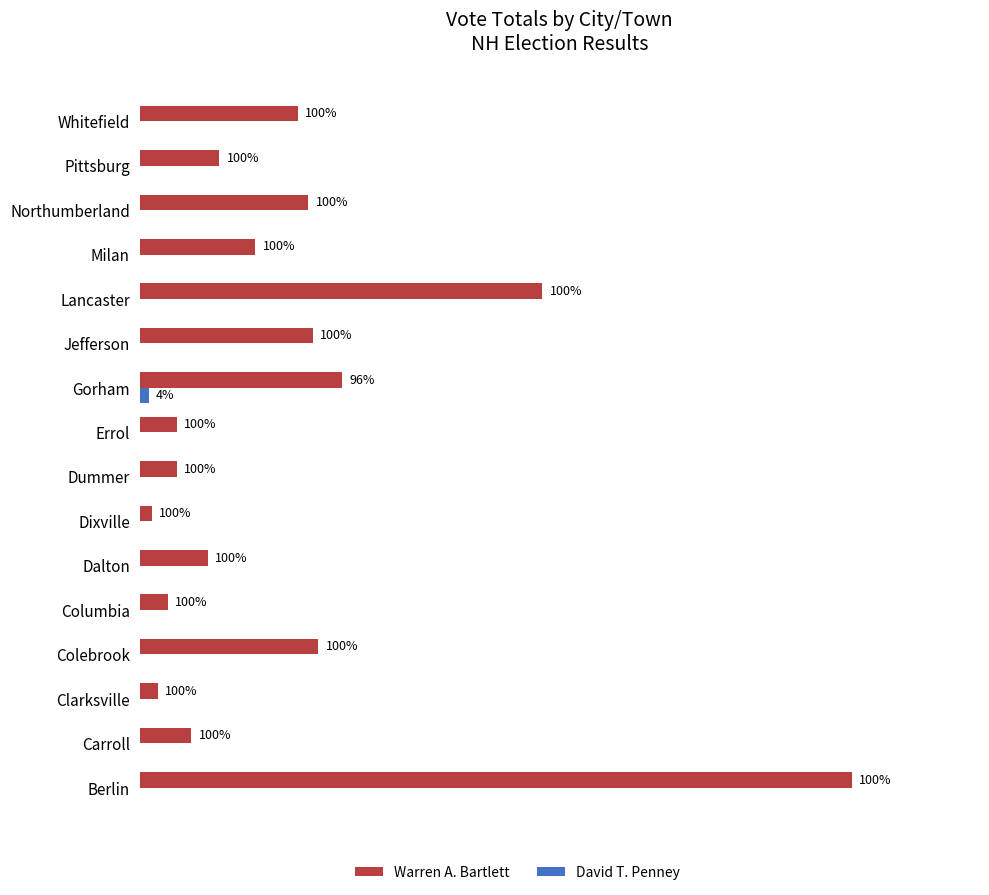

What is the difference between the maximum and minimum values in the David T. Penney series?

8